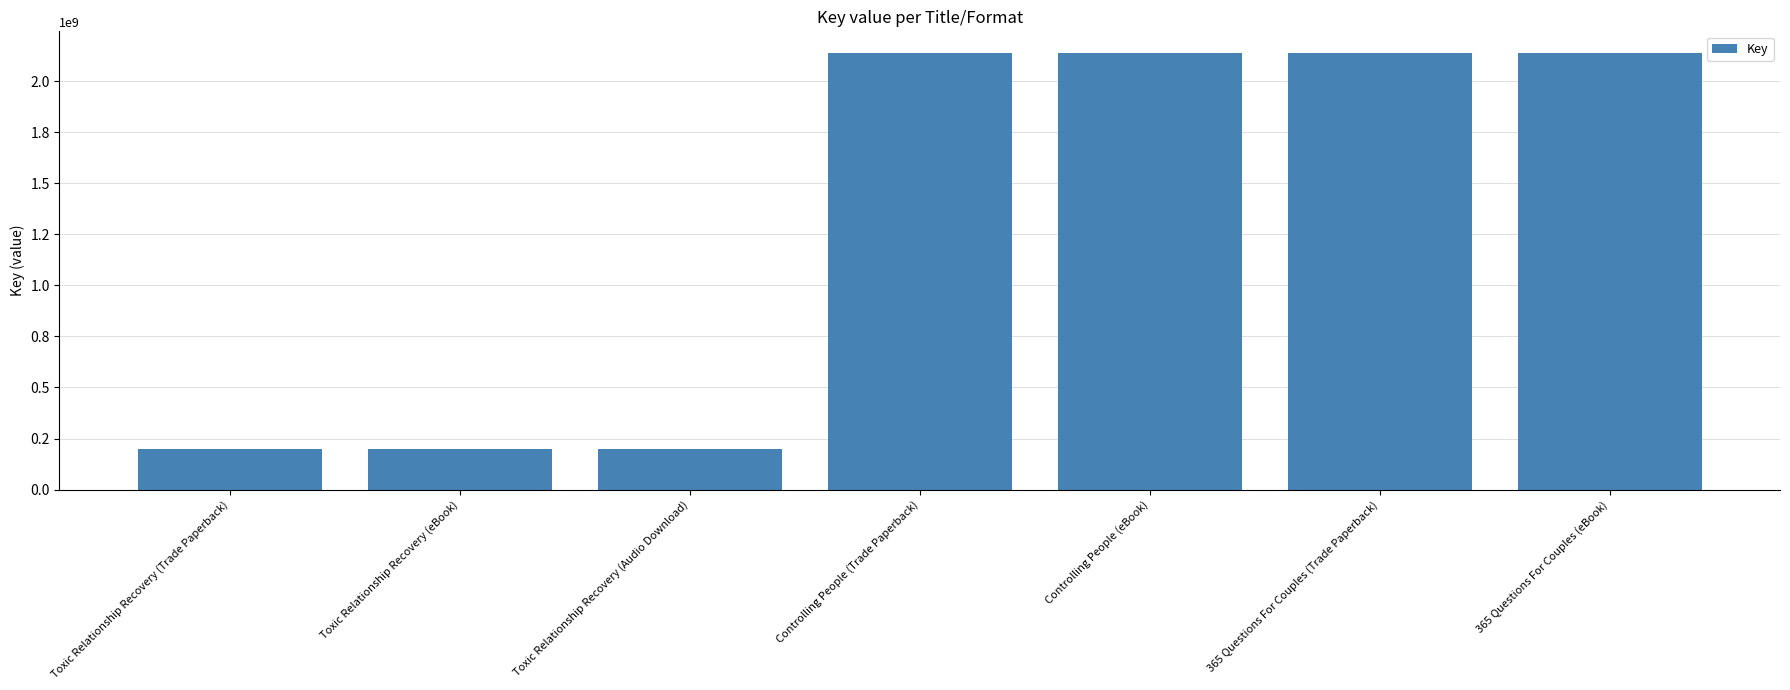

List the labels in order of value, largest first.

Controlling People (Trade Paperback), Controlling People (eBook), 365 Questions For Couples (Trade Paperback), 365 Questions For Couples (eBook), Toxic Relationship Recovery (Trade Paperback), Toxic Relationship Recovery (eBook), Toxic Relationship Recovery (Audio Download)